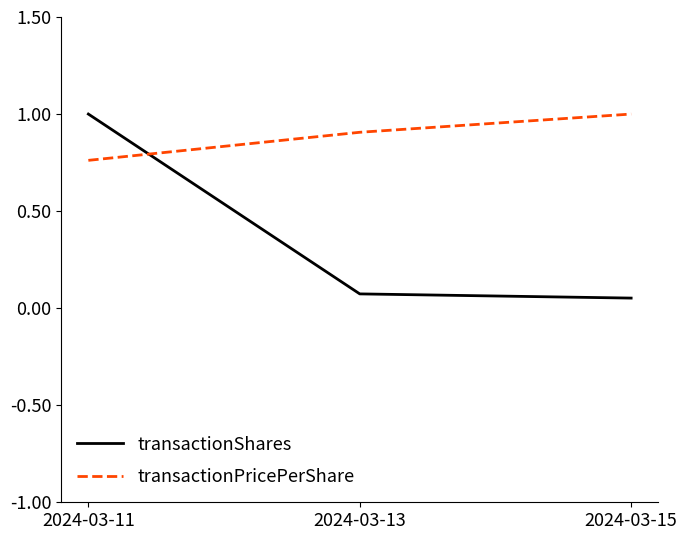

What is the sum of all transactionShares values?

1.1